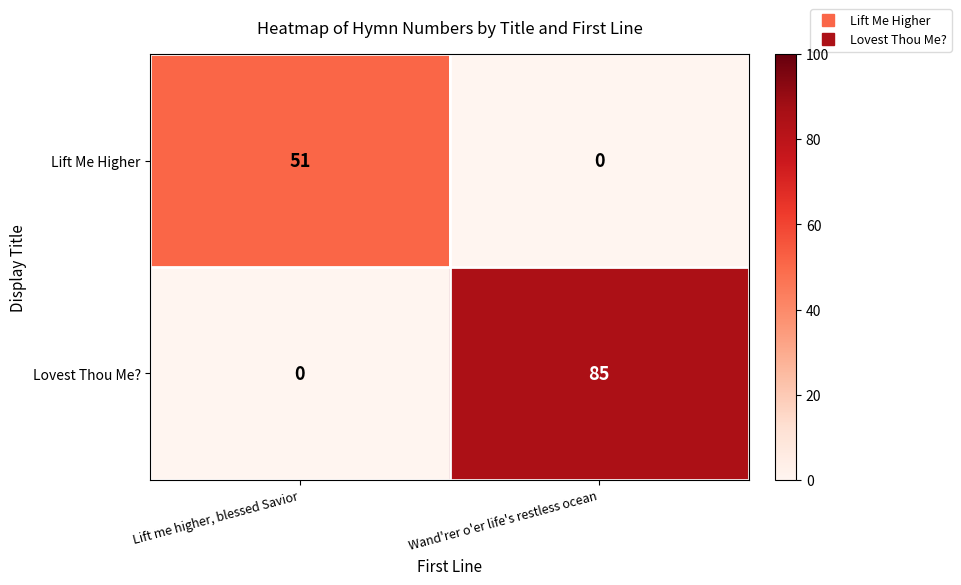

Which series changed the most between Lift me higher, blessed Savior and Wand'rer o'er life's restless ocean?

Lovest Thou Me?